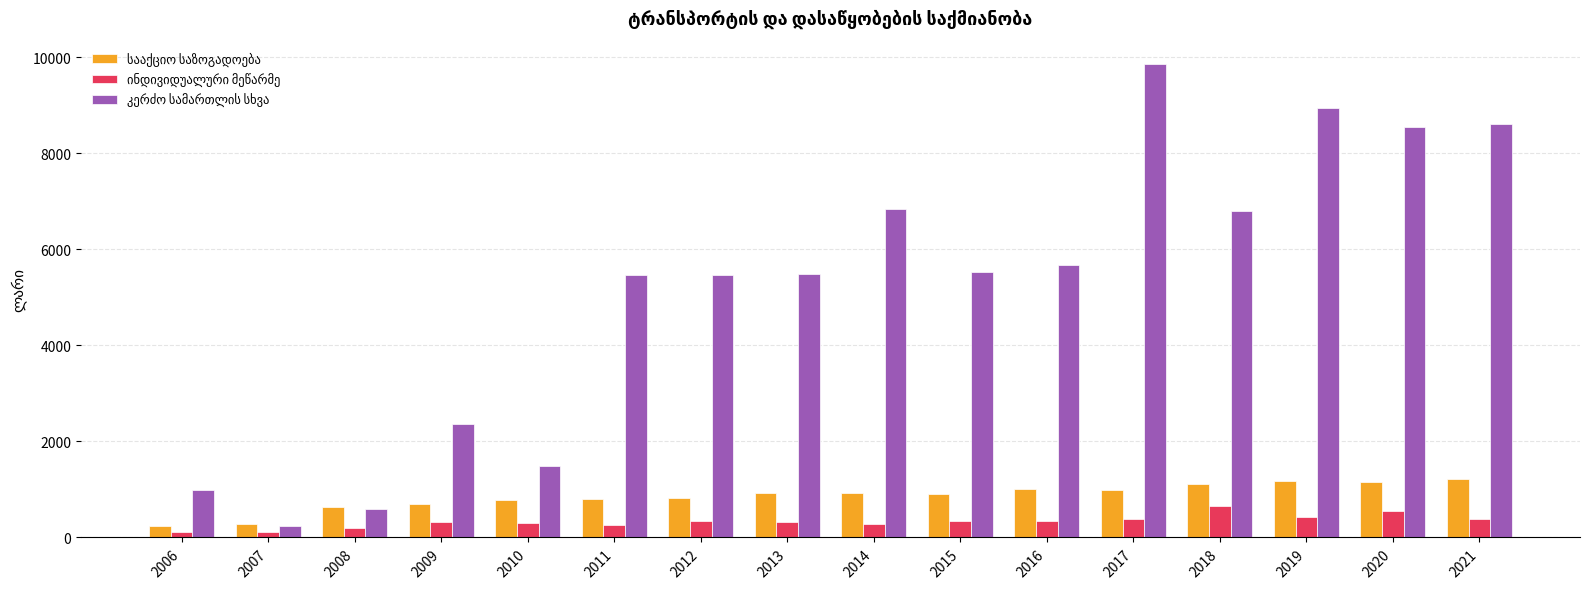

What is the total value across all series at 2017?

11209.4